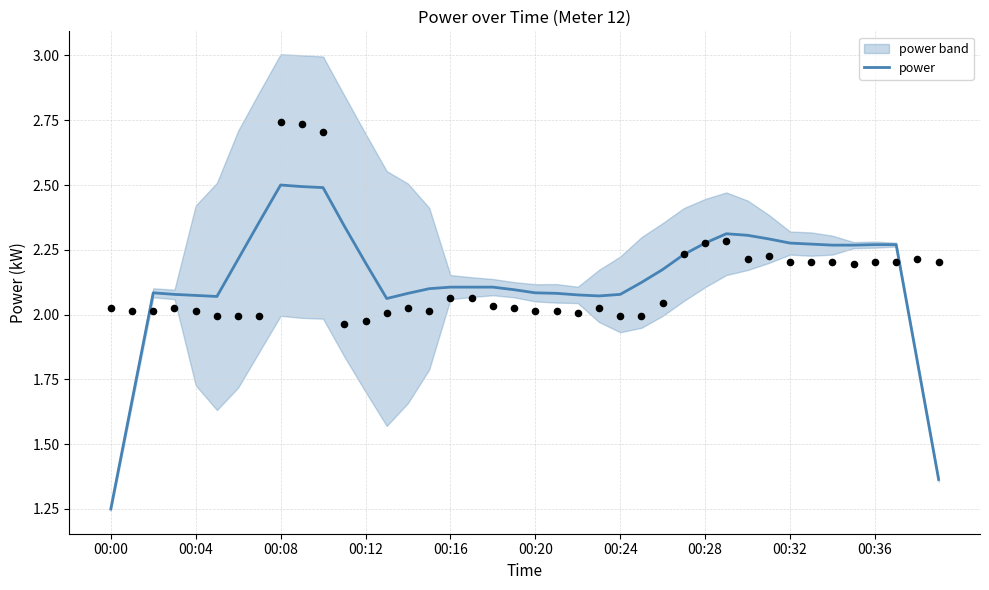

What is the ratio of the value at 37 to the value at 17?

1.1